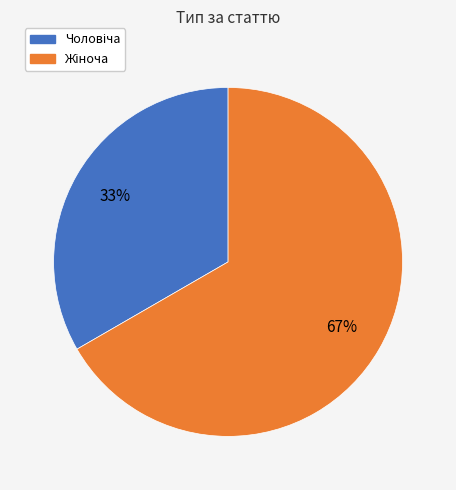

Is there any slice that represents more than half of the pie?

Yes